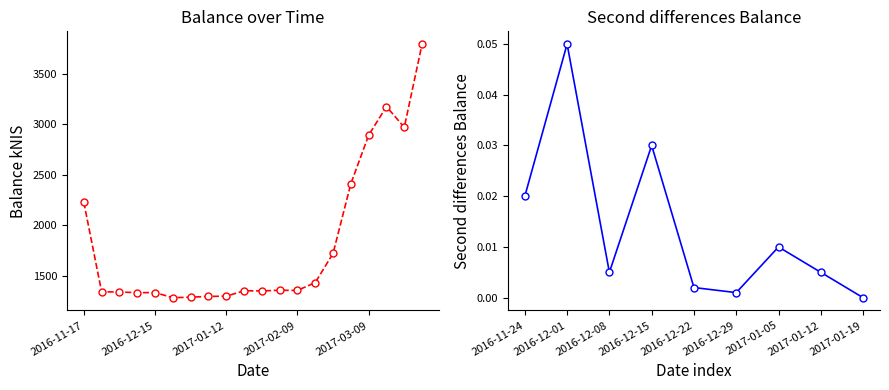

Count the number of data series in this chart.

1